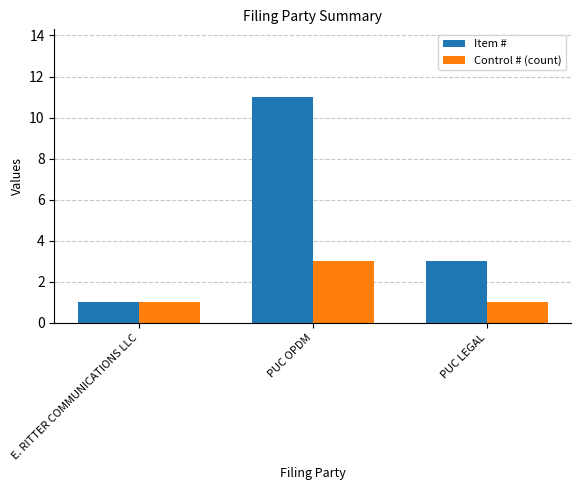

Which series has the largest total across all categories?

Item #